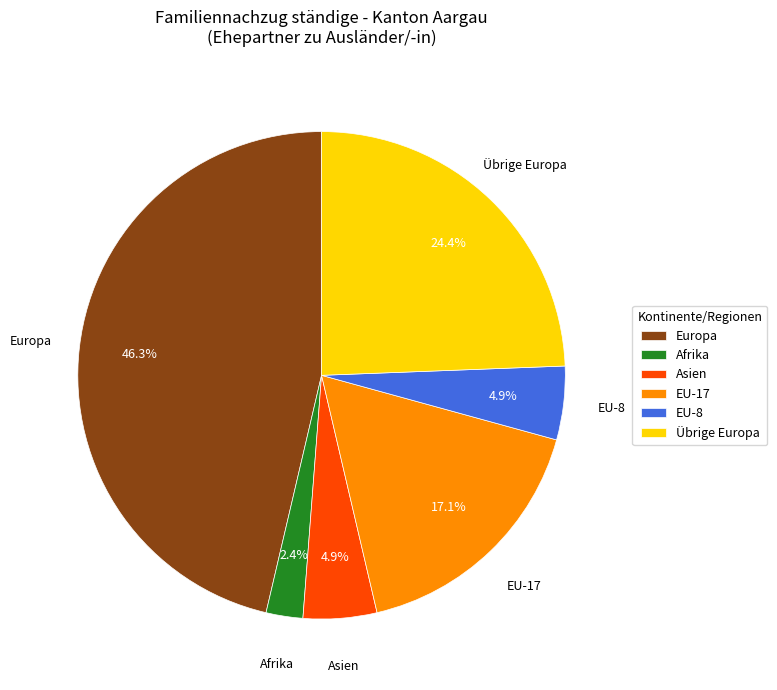

To the nearest percent, what is the combined percentage of Afrika and EU-8?

7%